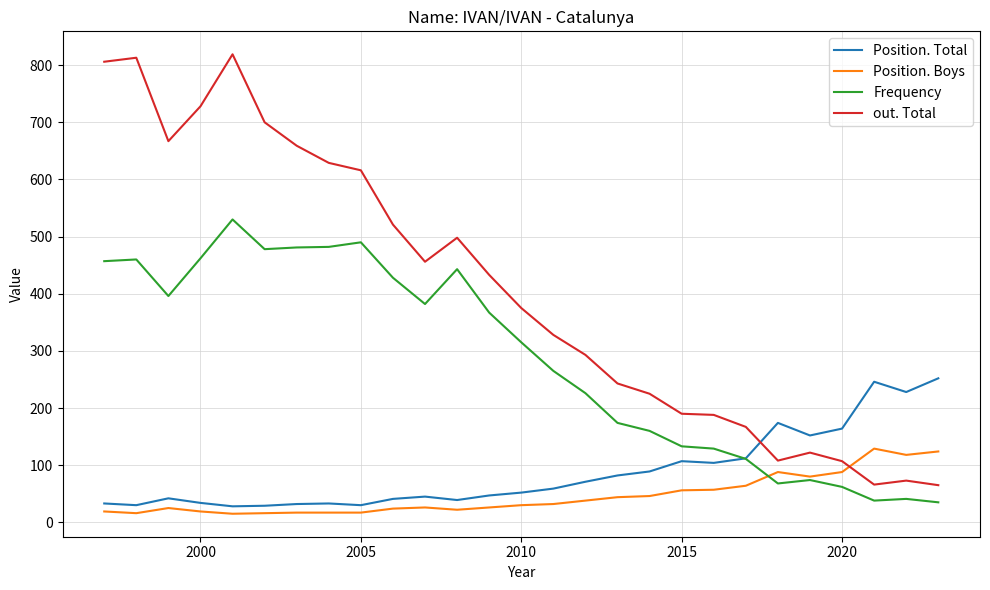

How many lines are shown in the chart?

4